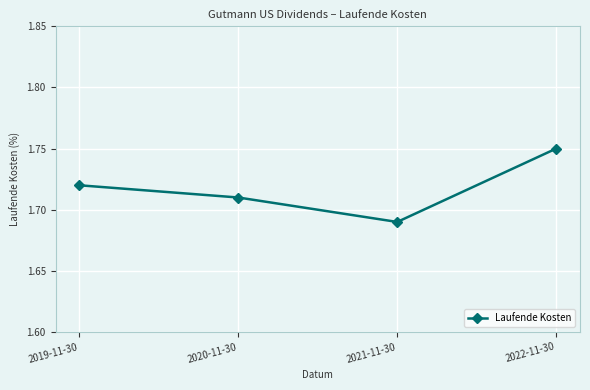

Count the values in the range 1 to 2.

4